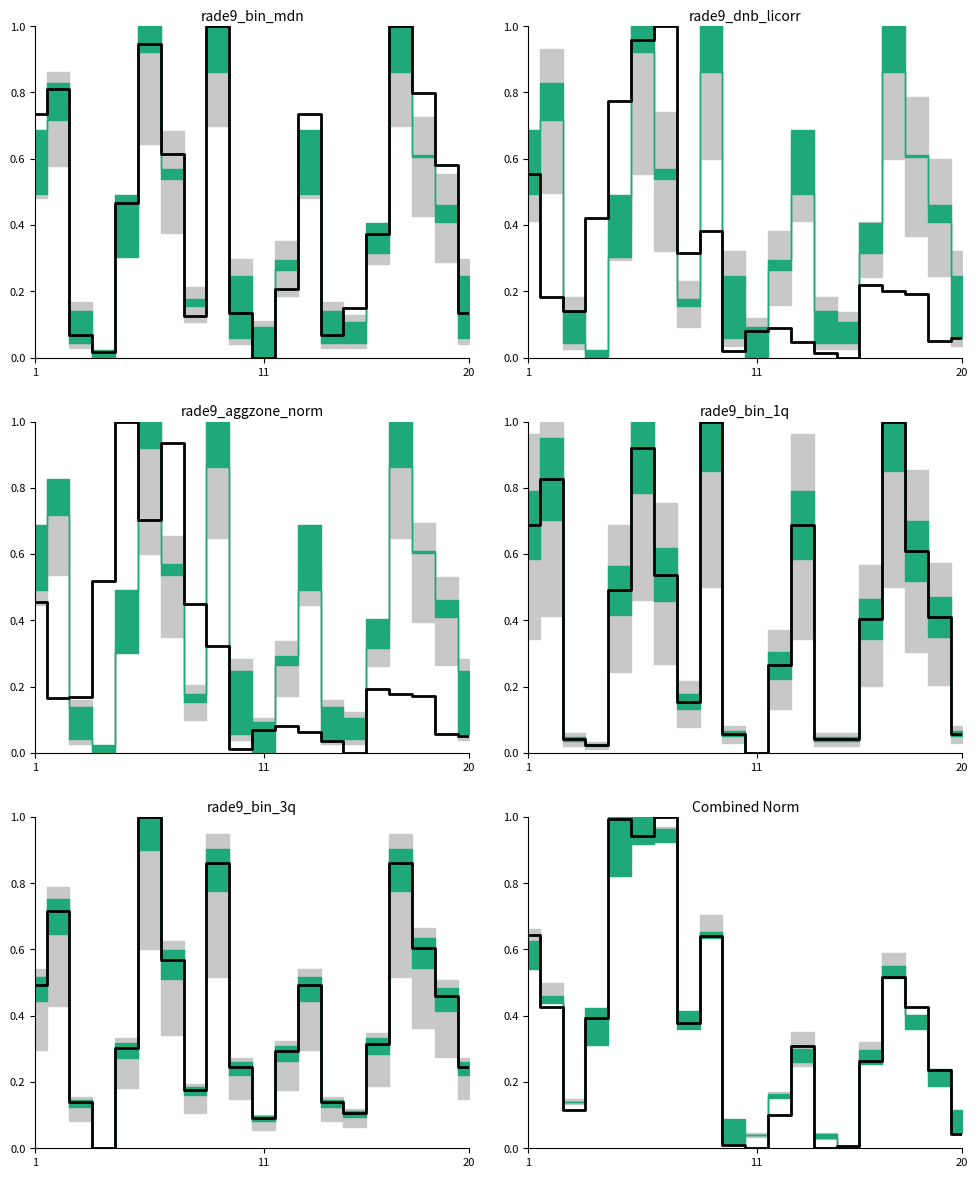

Count the number of values greater than 0.

19